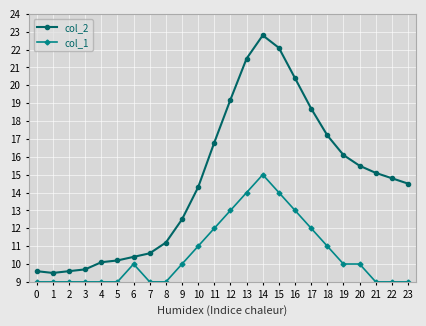

Between 11 and 19, which series saw the biggest shift?

col_1